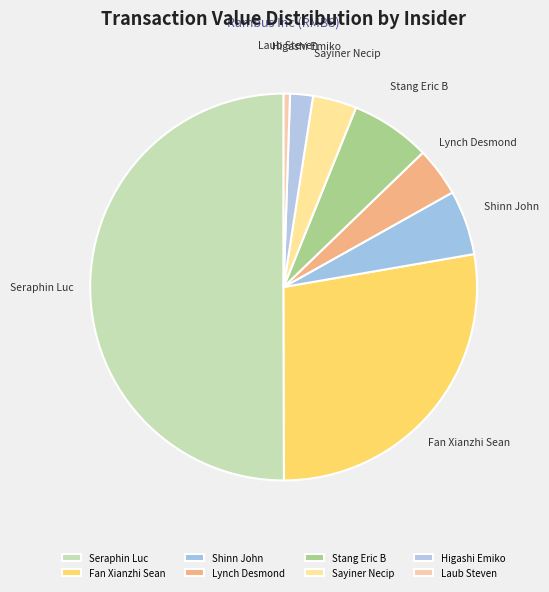

Which slice is the largest?

Seraphin Luc